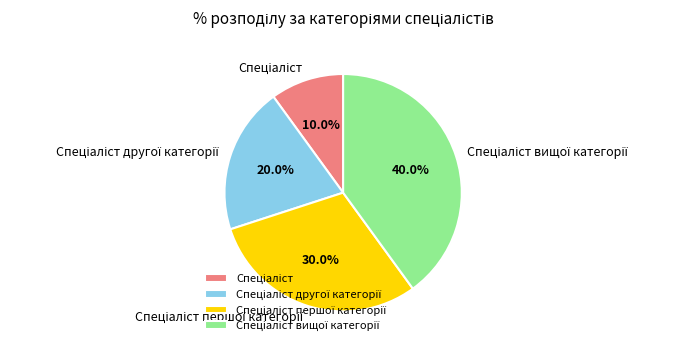

To the nearest percent, what is the average slice percentage?

25%